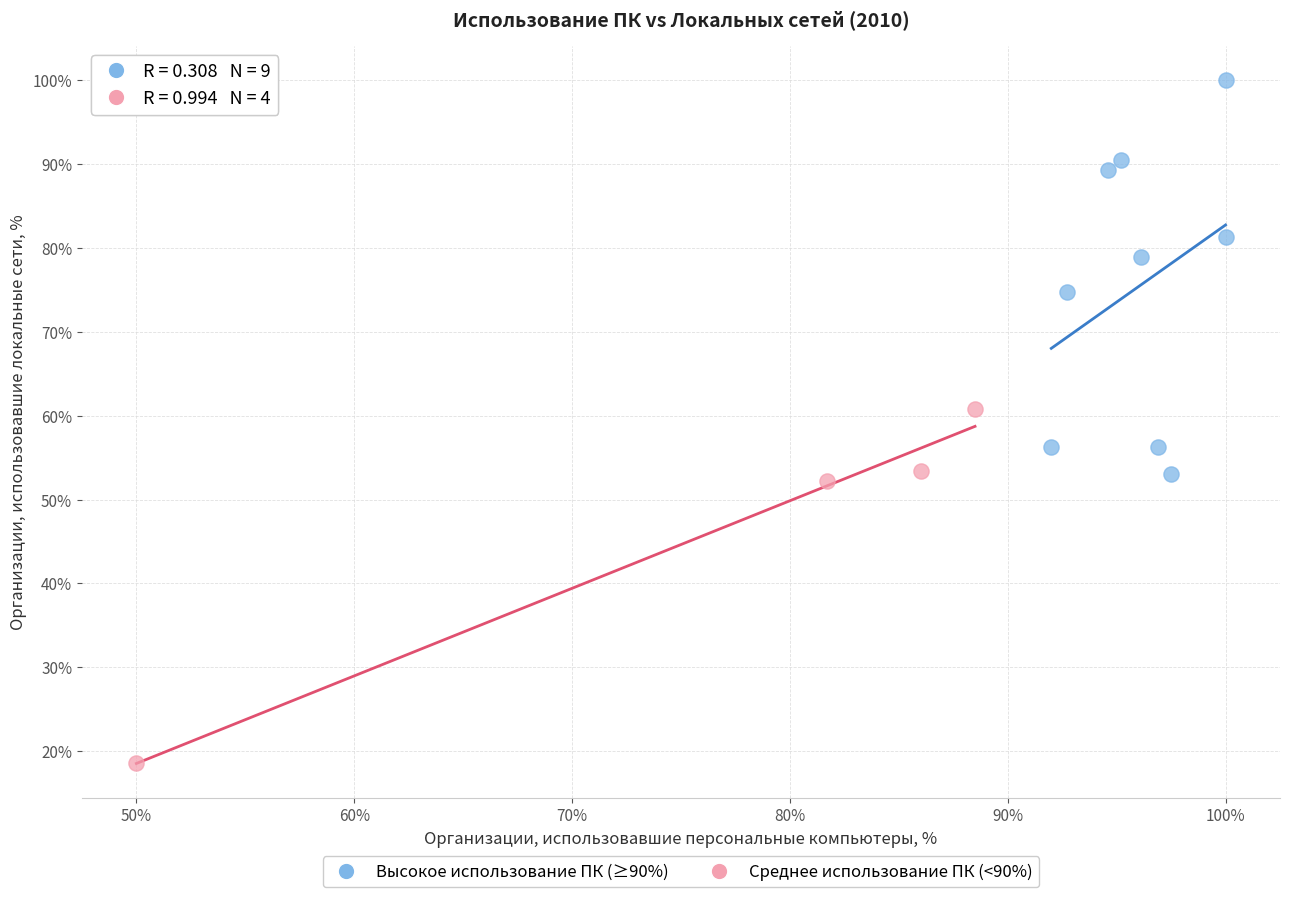

Which series has the largest Y range (max minus min)?

Высокое использование ПК (≥90%)